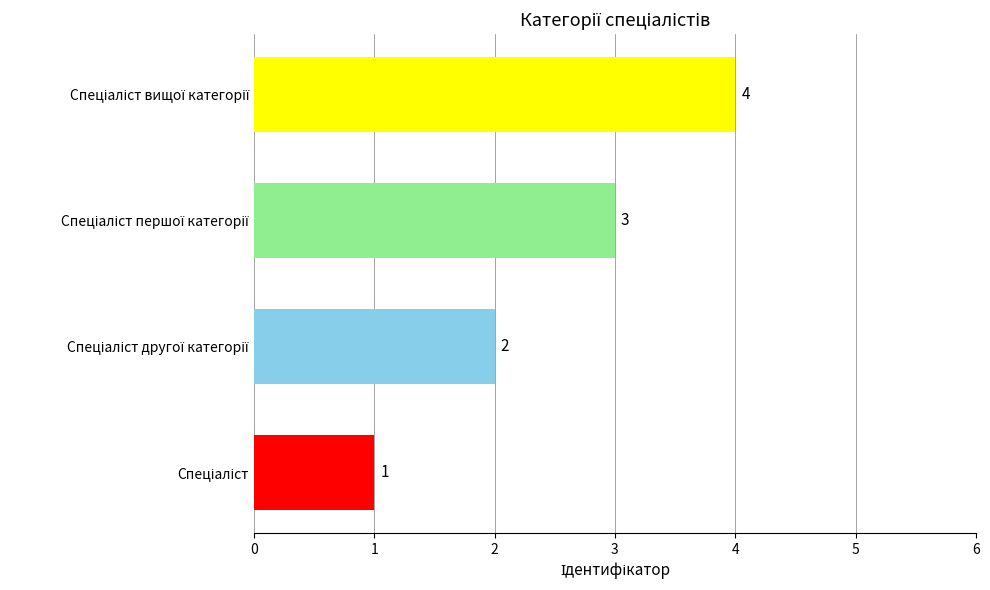

What is the maximum value shown in the chart?

4